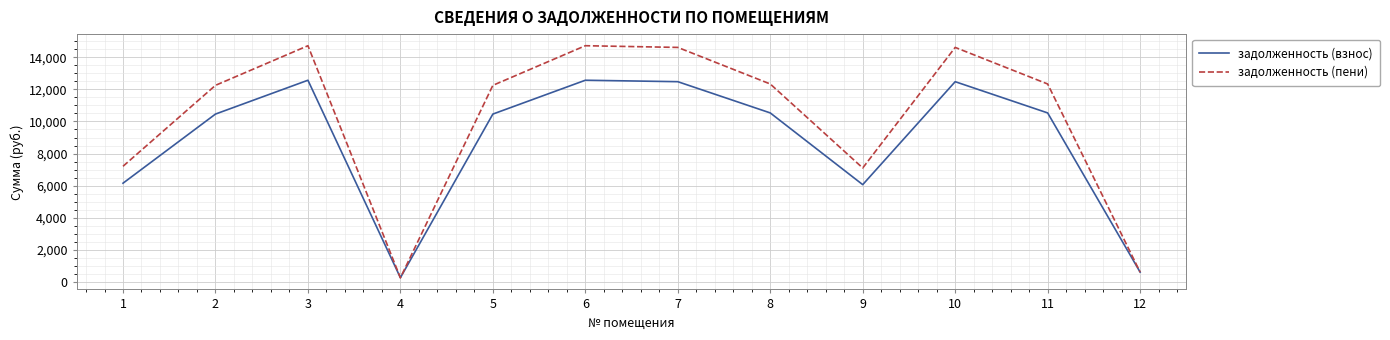

Which series has the largest total across all categories?

задолженность (пени)